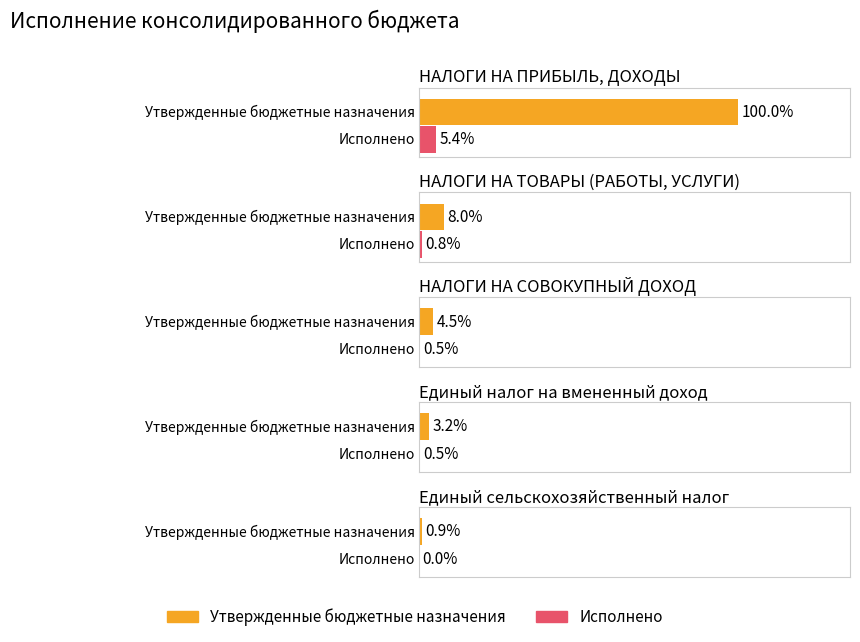

At НАЛОГИ НА СОВОКУПНЫЙ ДОХОД, list the series in order from largest to smallest.

Утвержденные бюджетные назначения, Исполнено